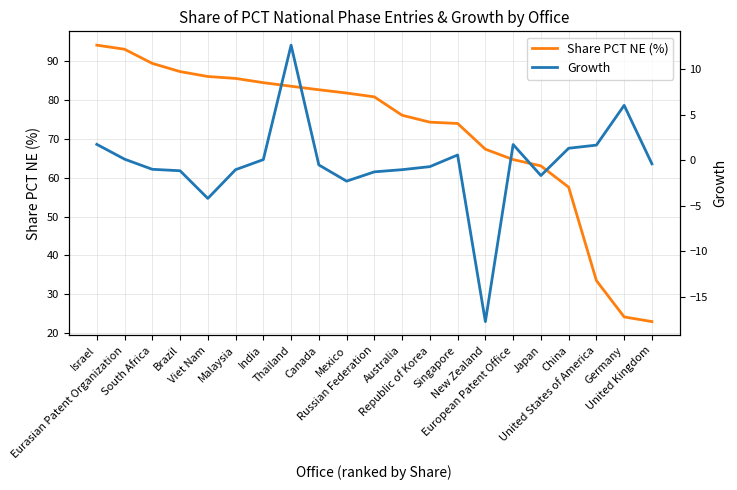

True or false: Growth and Share PCT NE (%) cross at least once.

False